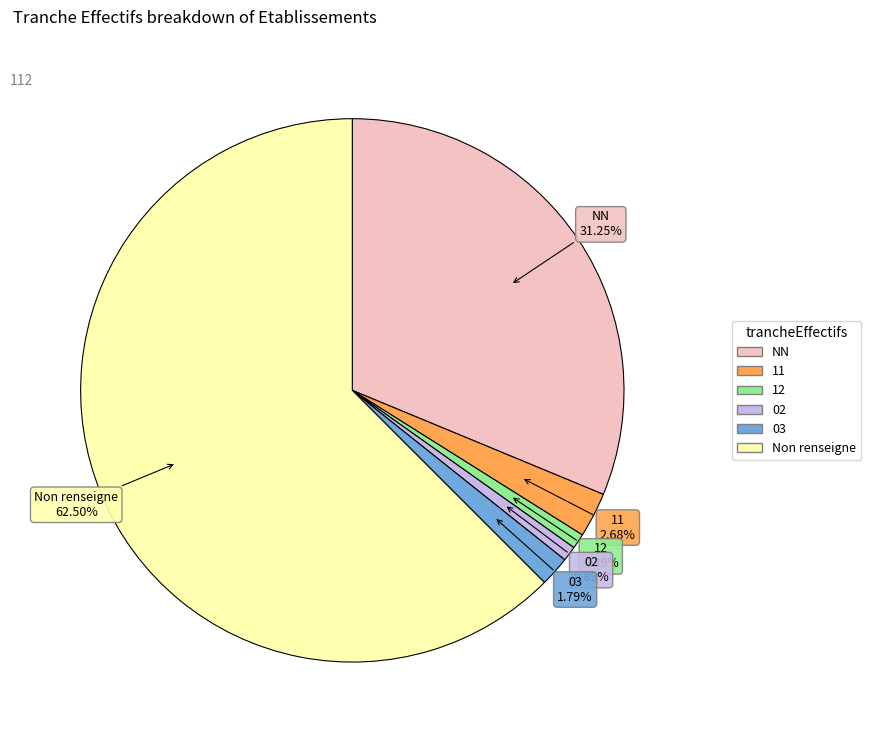

To the nearest percent, what is the difference between the largest and smallest slice percentages?

62%